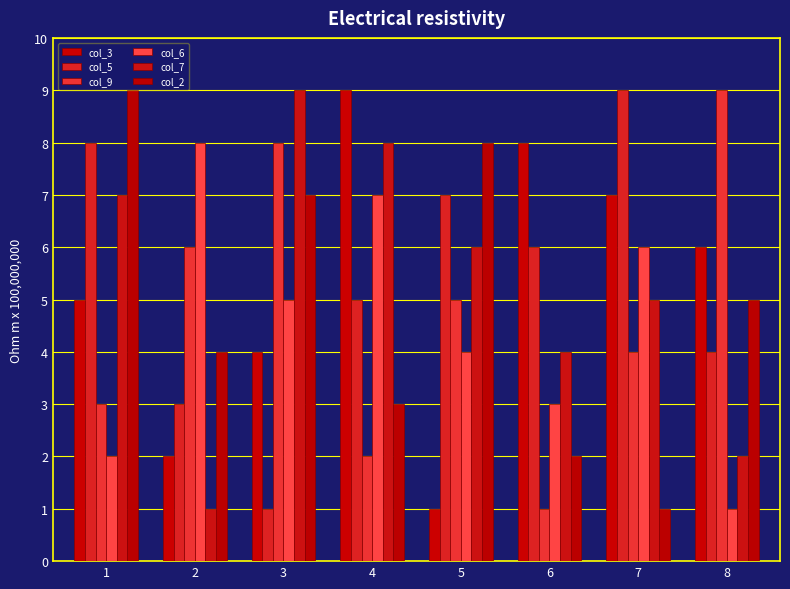

How many values in the col_9 series are below 5?

4